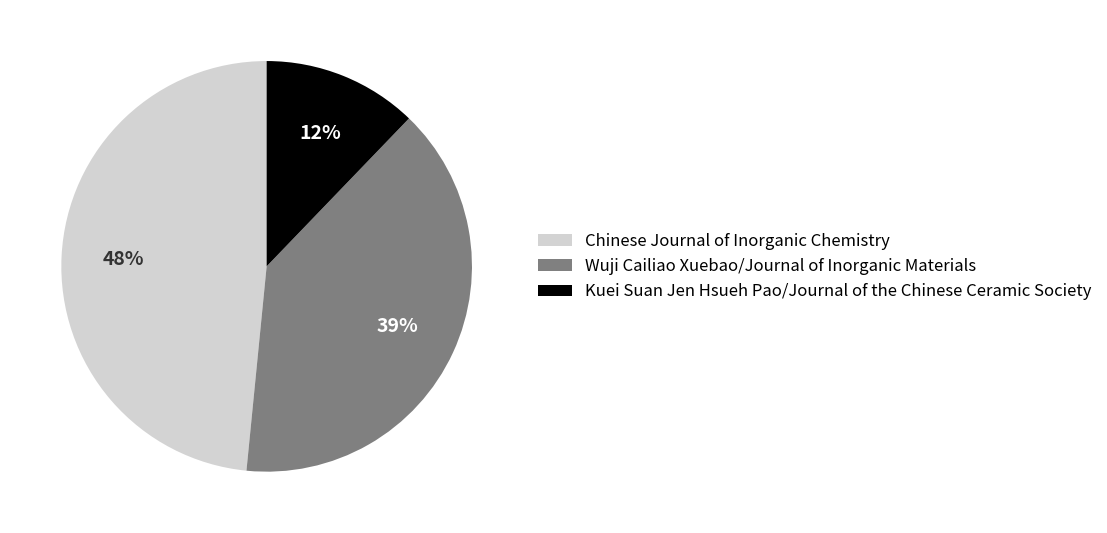

The Kuei Suan Jen Hsueh Pao/Journal of the Chinese Ceramic Society slice represents 12% of the pie. True or false?

True